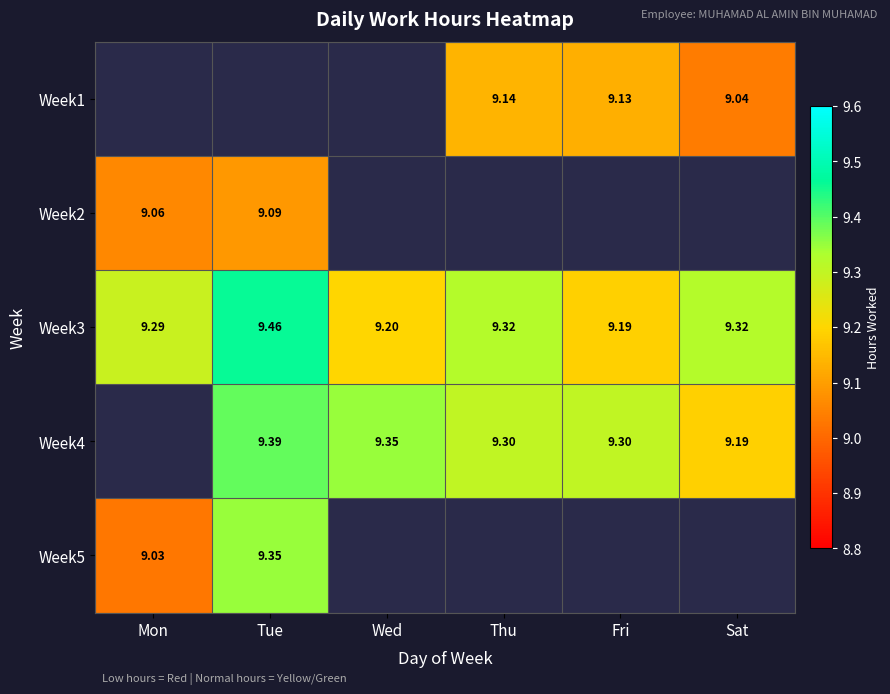

Which series has the largest total across all categories?

Week3